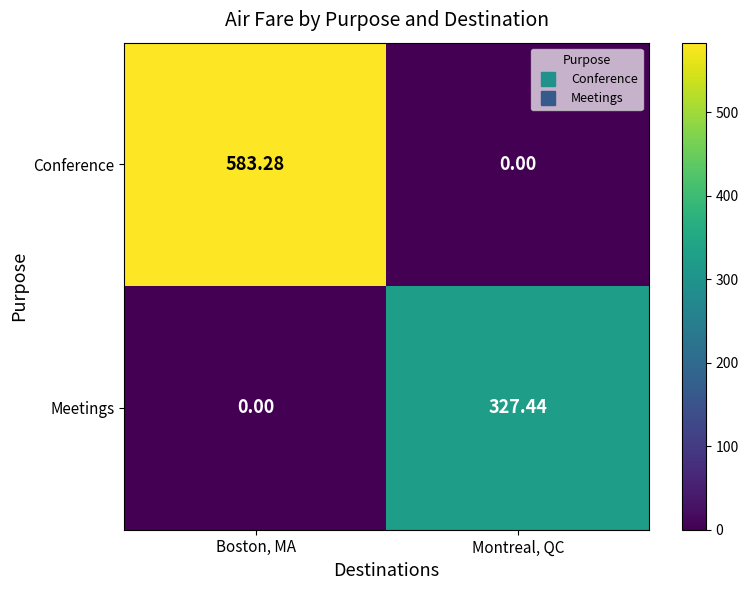

Which series has the largest total across all categories?

Conference